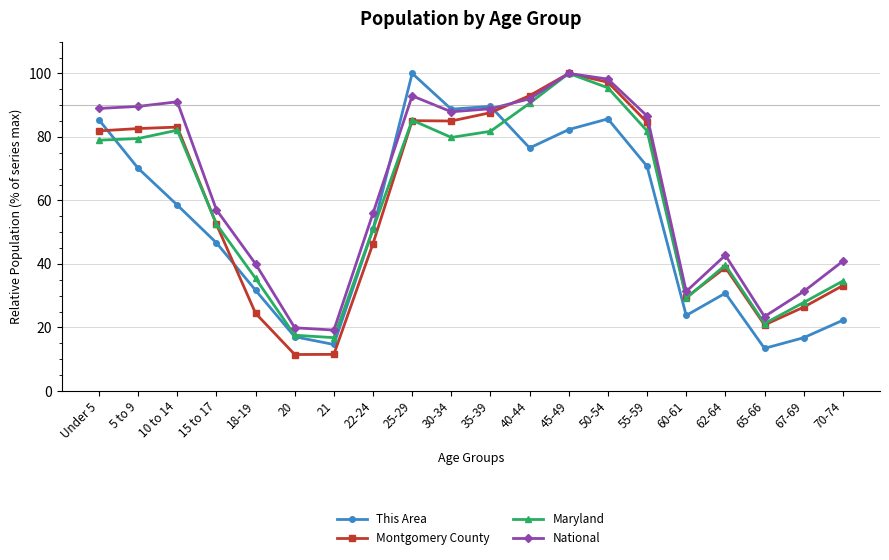

Between 5 to 9 and 30-34, which series saw the biggest shift?

This Area